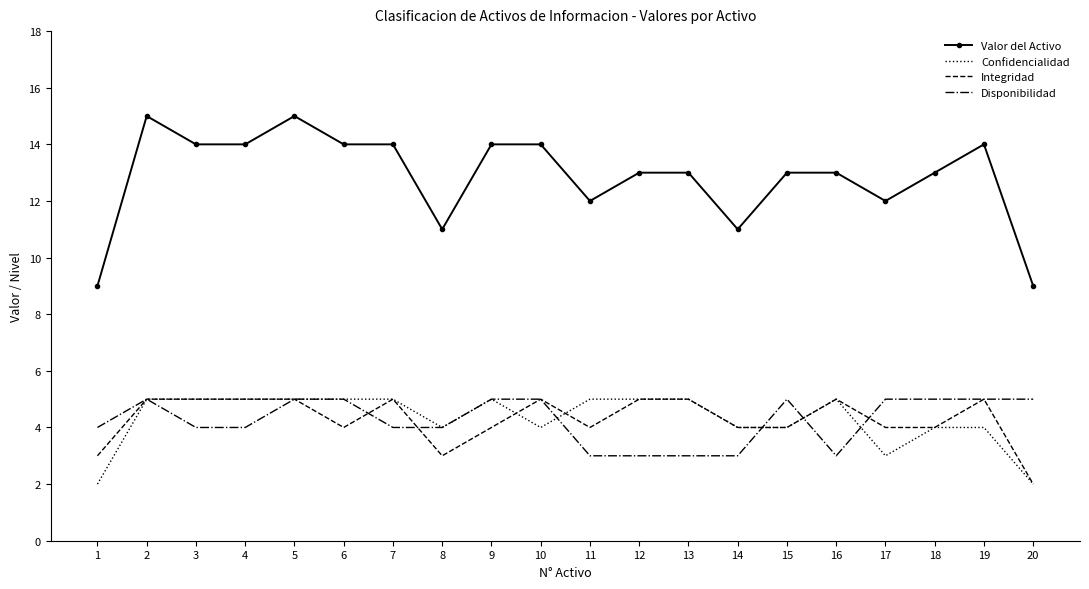

What is the difference between the maximum and minimum values in the Integridad series?

3